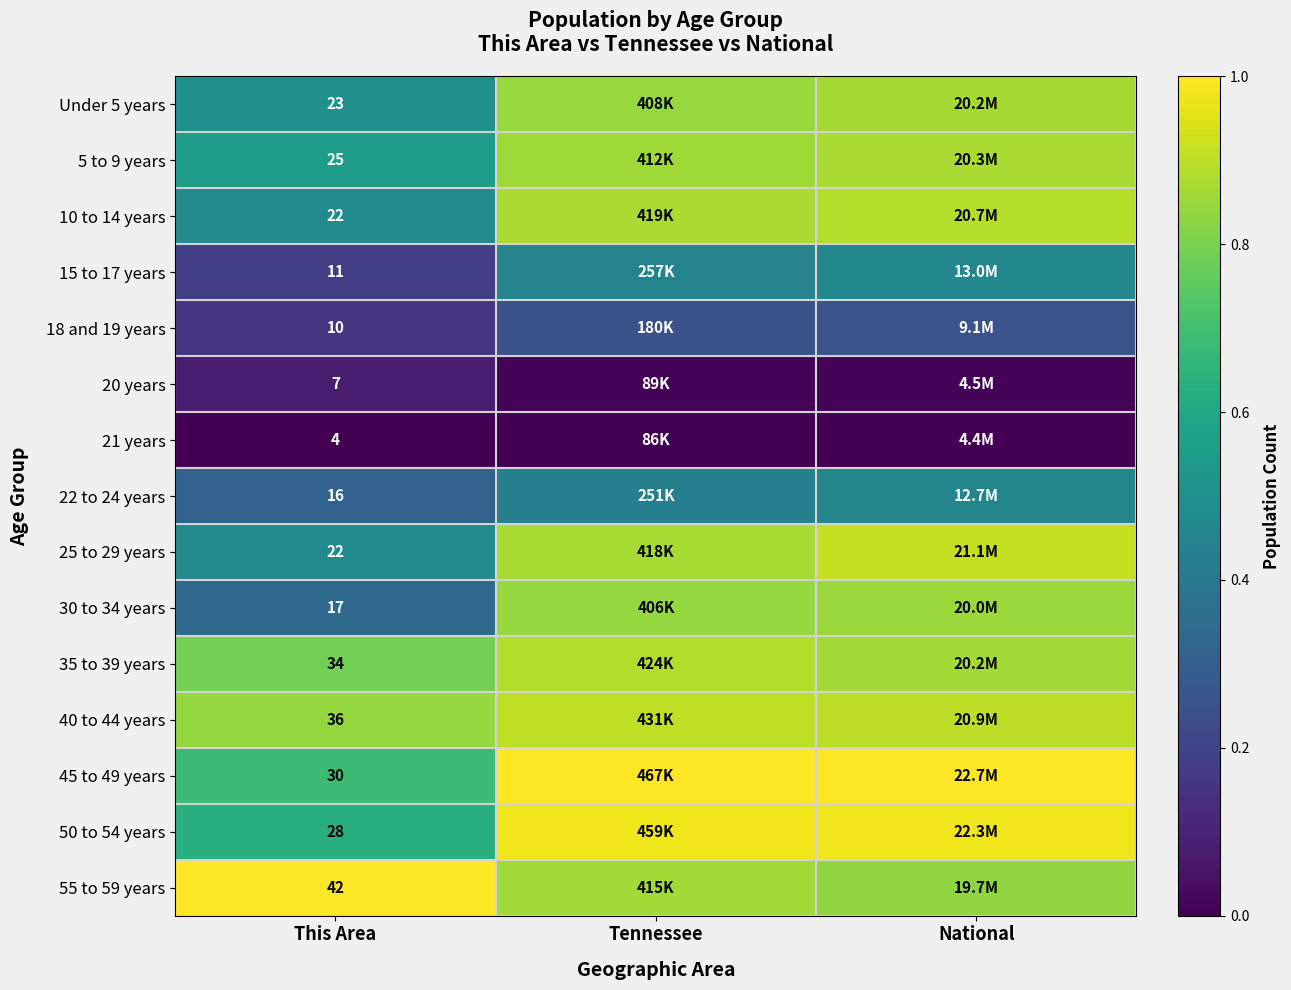

The value of 50 to 54 years at This Area is 0.6. True or false?

True